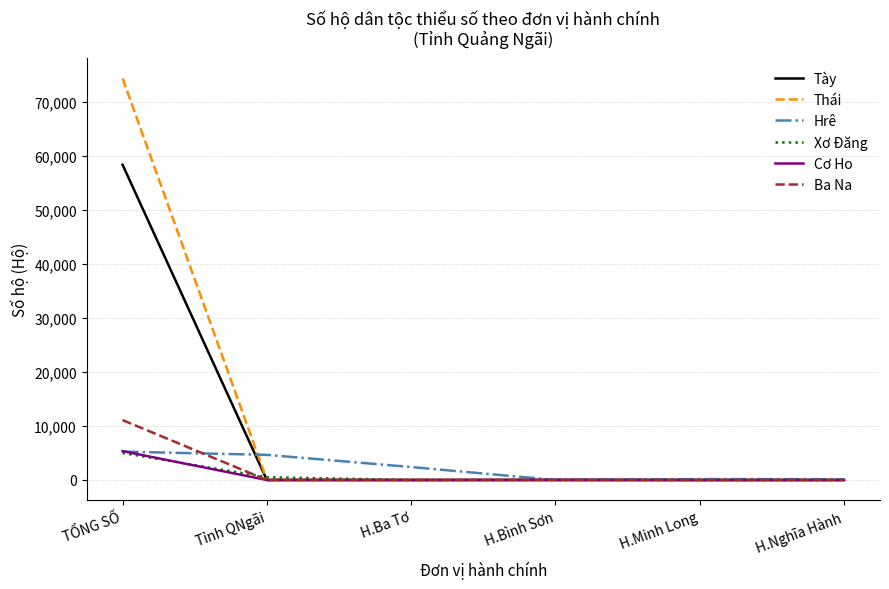

True or false: Xơ Đăng has a value of 0 at H.Minh Long.

True